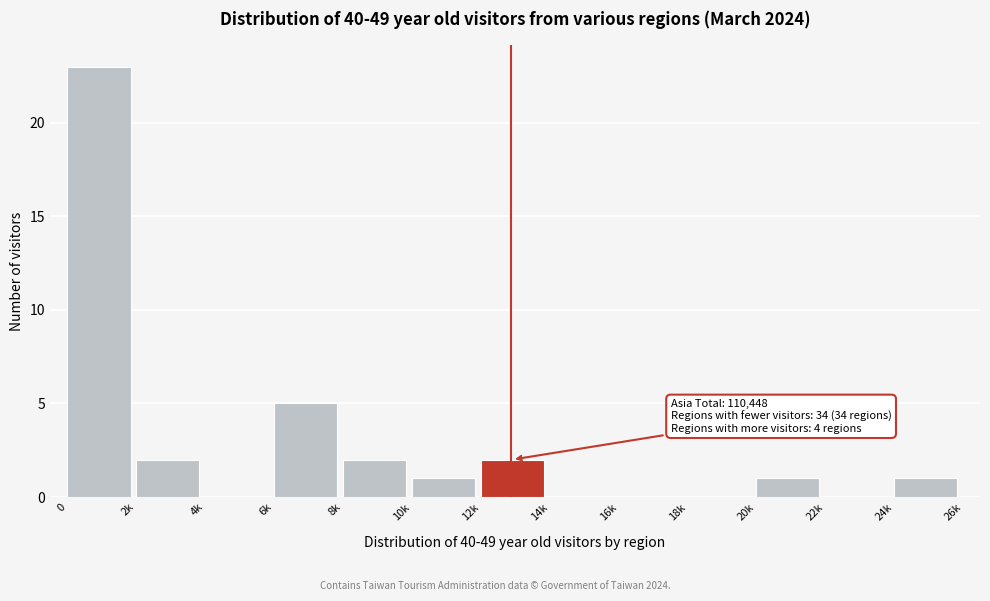

Reading left to right, what are all the values shown in this chart?

0=23	2k=2	4k=0	6k=5	8k=2	10k=1	12k=2	14k=0	16k=0	18k=0	20k=1	22k=0	24k=1